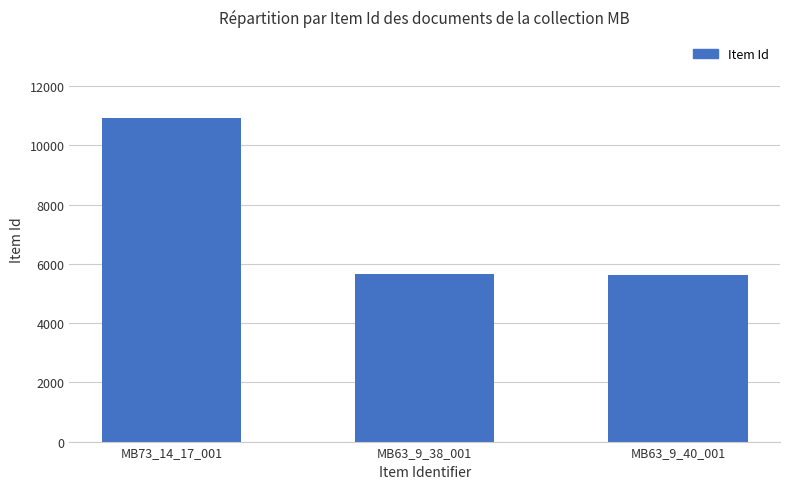

What is the greatest value displayed?

10927